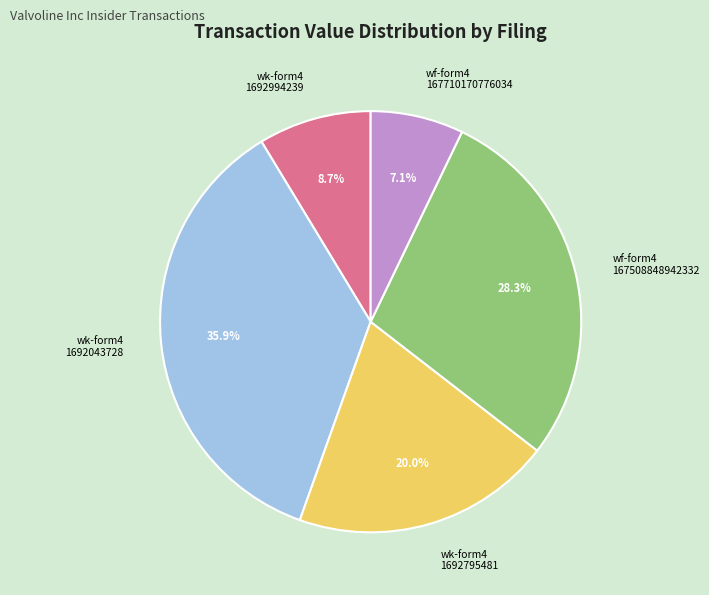

Rank the categories by value from lowest to highest.

wf-form4 167710170776034, wk-form4 1692994239, wk-form4 1692795481, wf-form4 167508848942332, wk-form4 1692043728